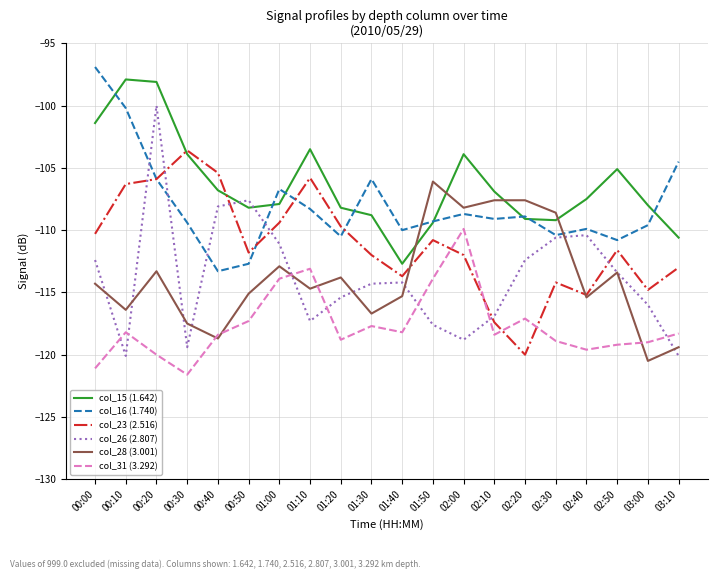

What is the total value across all series at 02:20?

-675.1